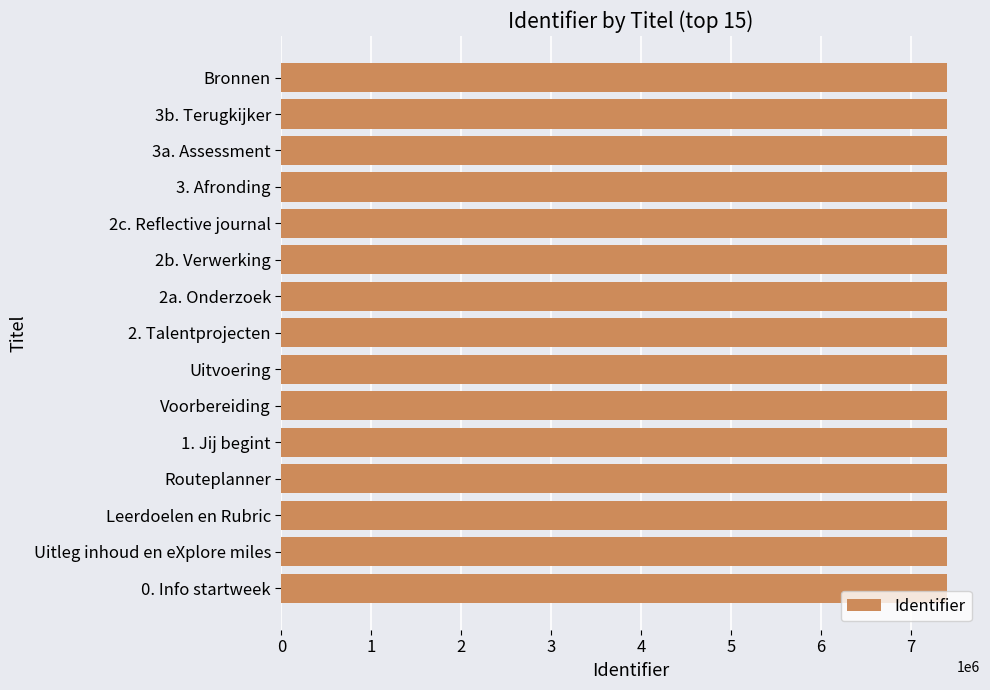

Approximately how many times larger is the value at 2b. Verwerking compared to Voorbereiding?

1.0